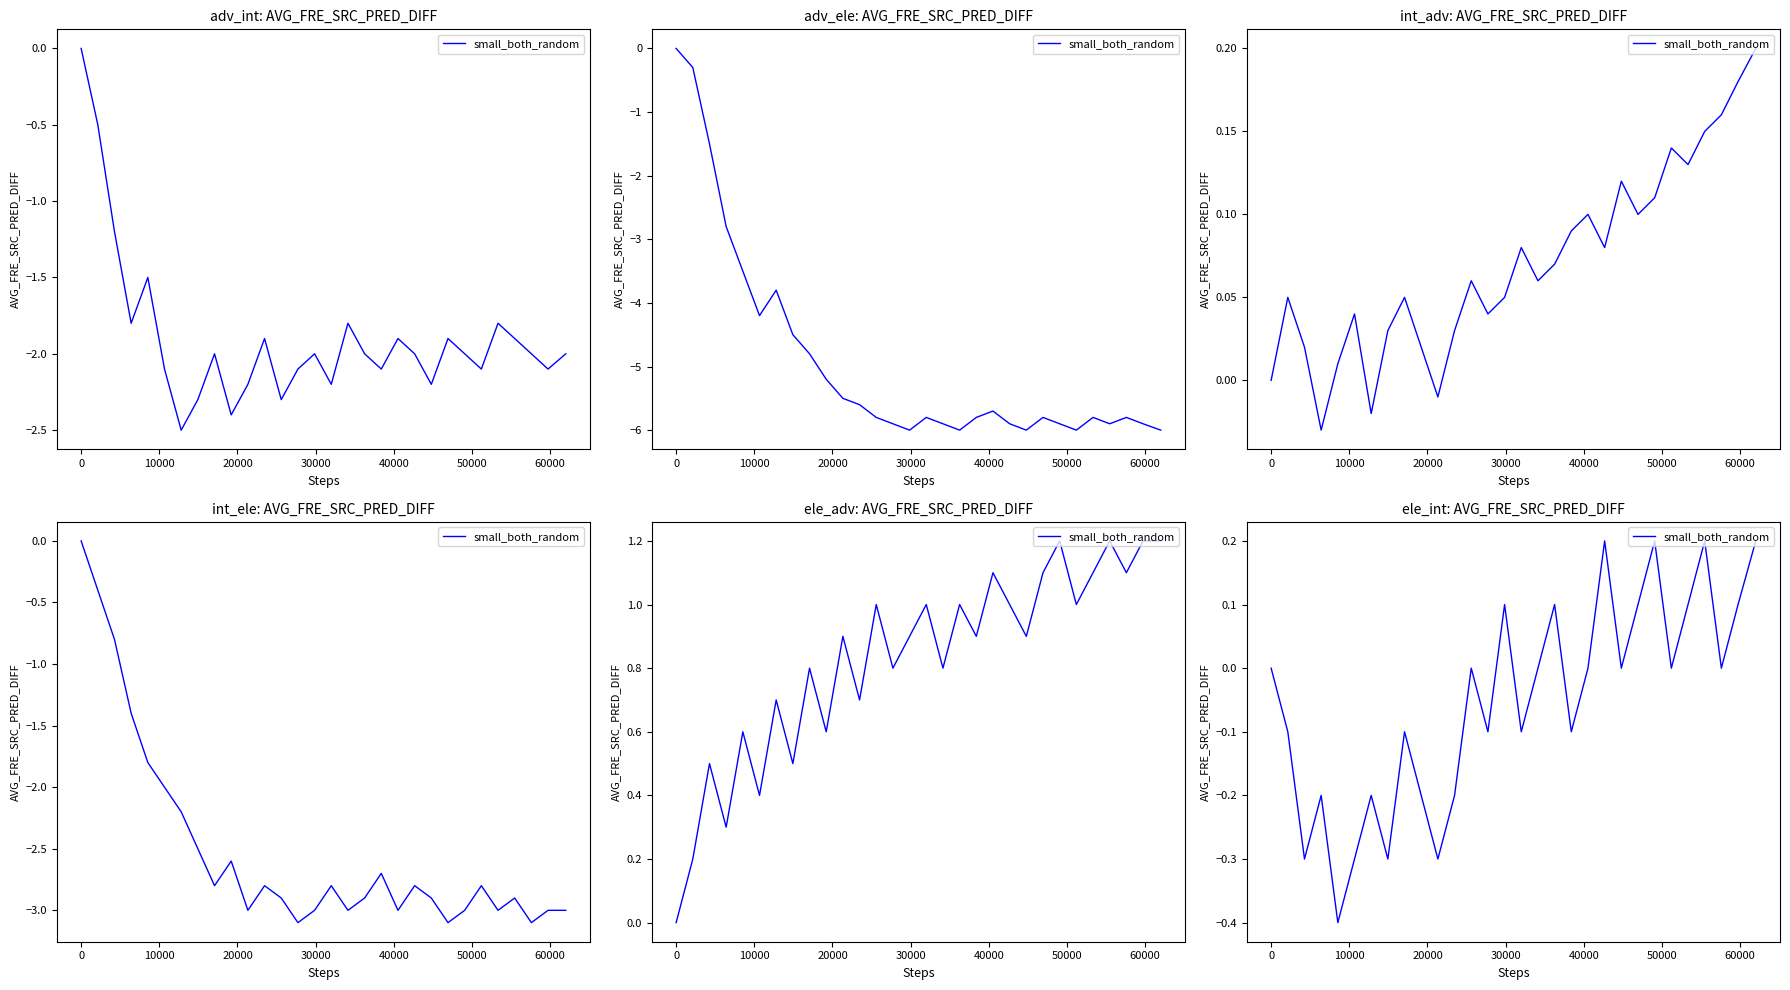

True or false: there are more than 2 points higher than both neighbors.

True